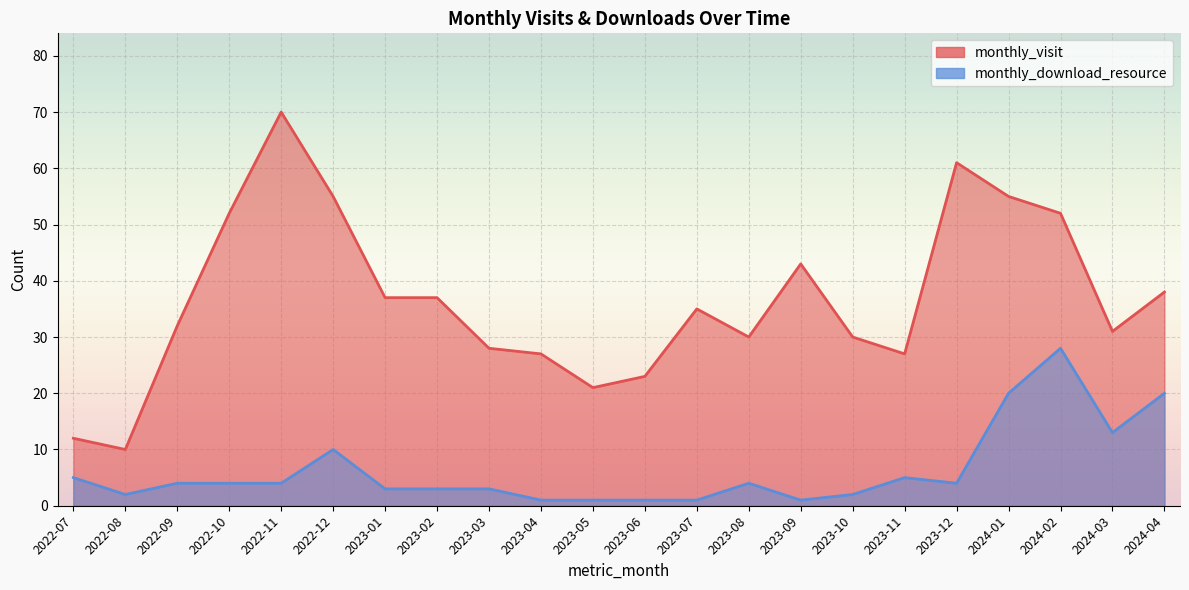

What is the approximate value of monthly_visit at 2023-08, to the nearest 10?

30